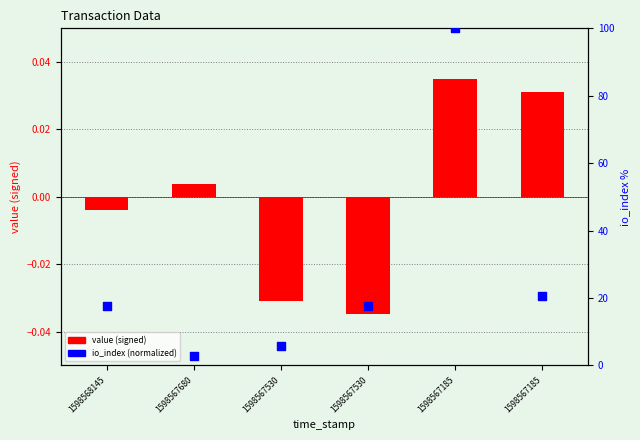

What are all the series names shown in the legend?

value (signed), io_index (normalized)